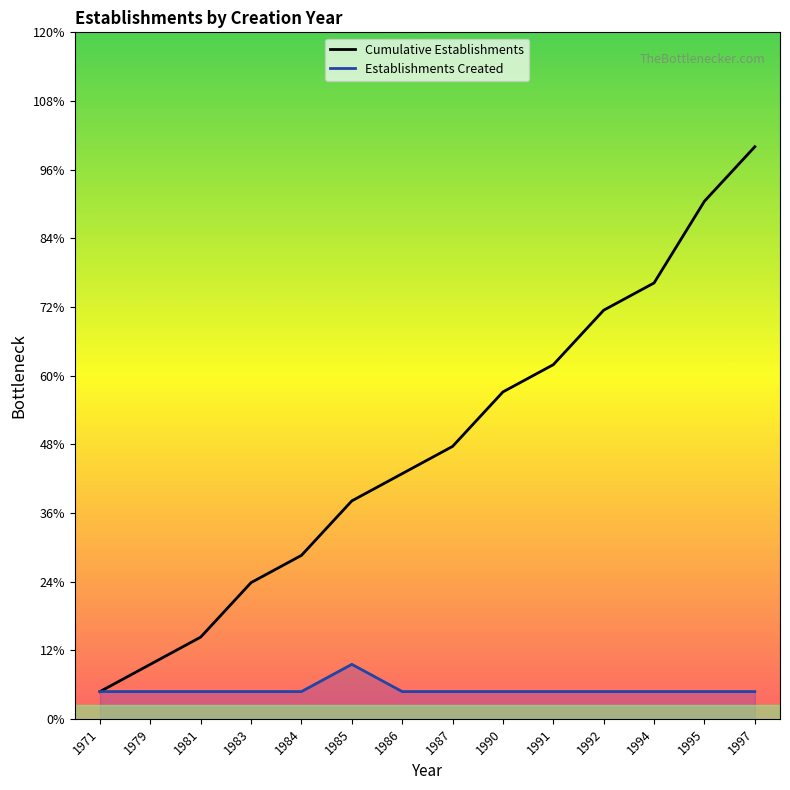

The value at 1971 is 1. True or false?

False